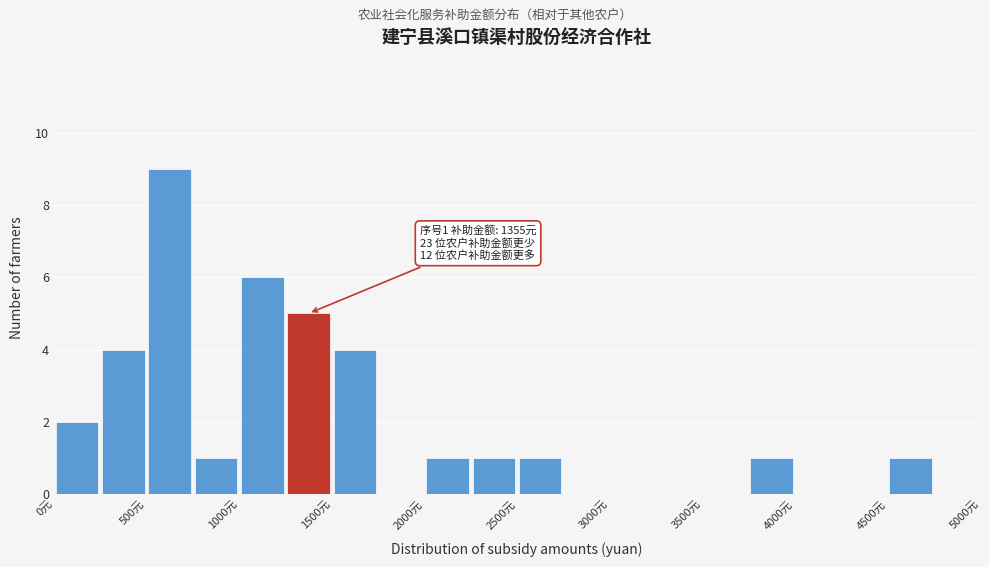

Which range on the x-axis has the tallest bar?

500 to 750